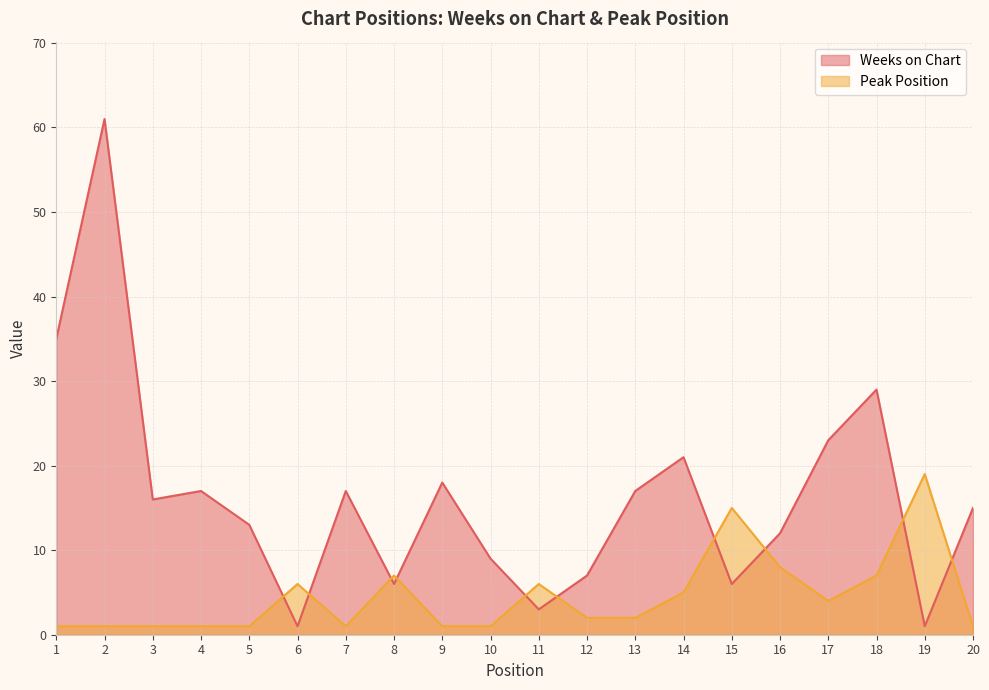

Where do Peak Position and Weeks on Chart first cross each other?

5 and 6